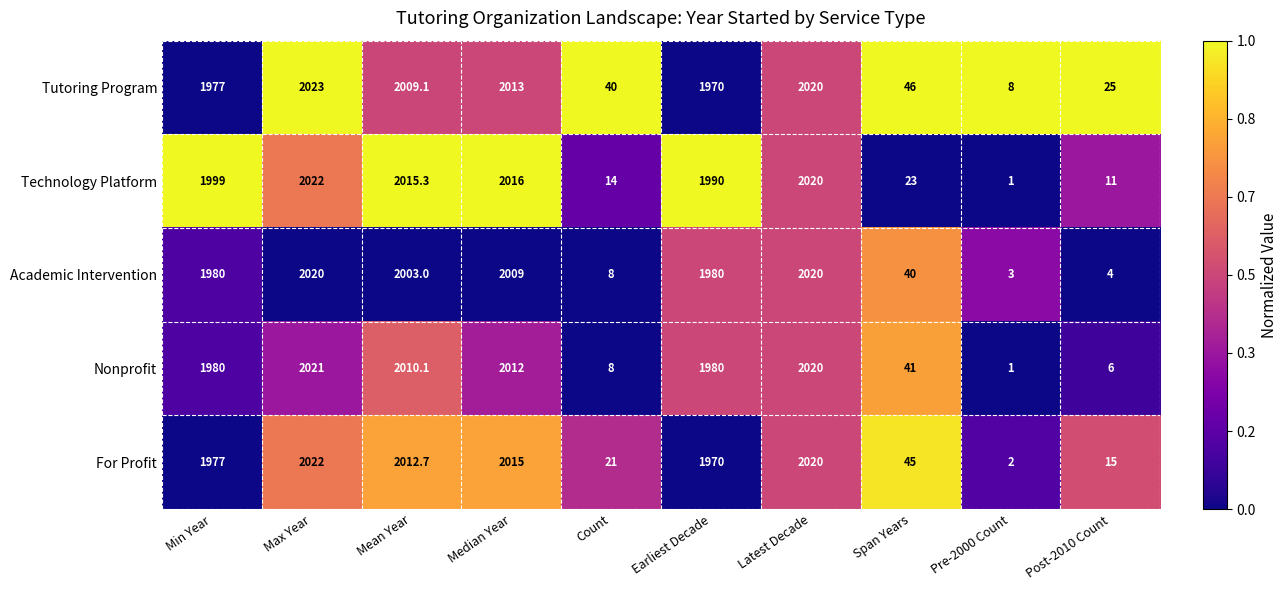

What is the average value of the Tutoring Program series?

1213.1